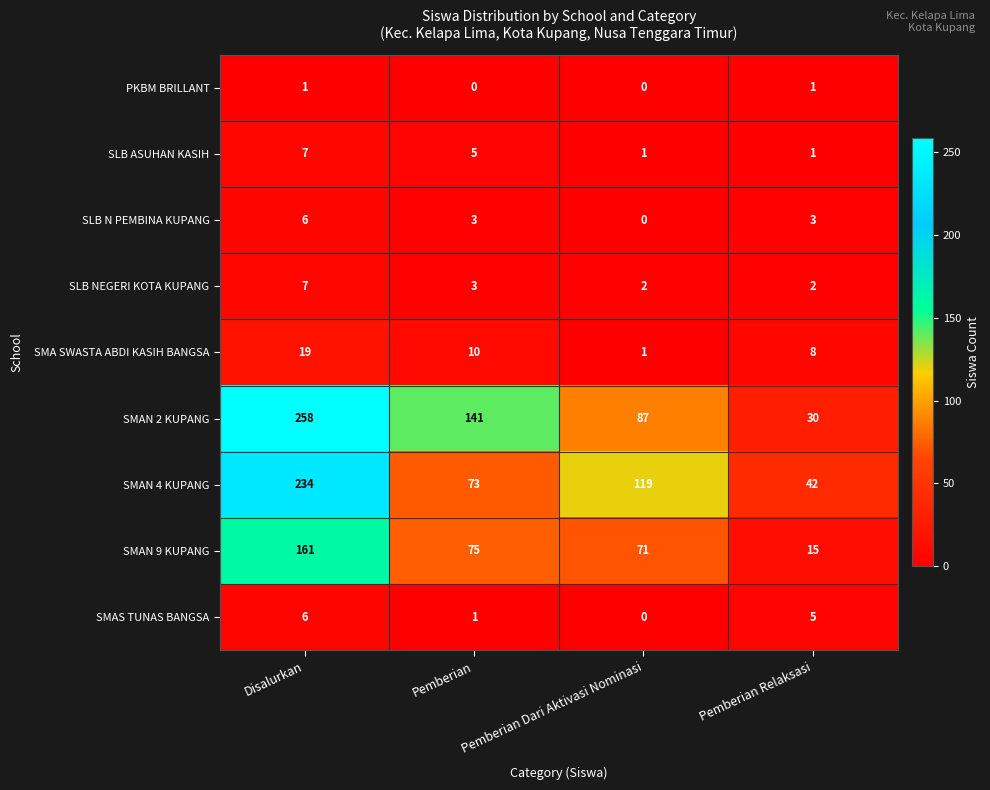

What is the difference between the maximum and minimum values in the SLB NEGERI KOTA KUPANG series?

5